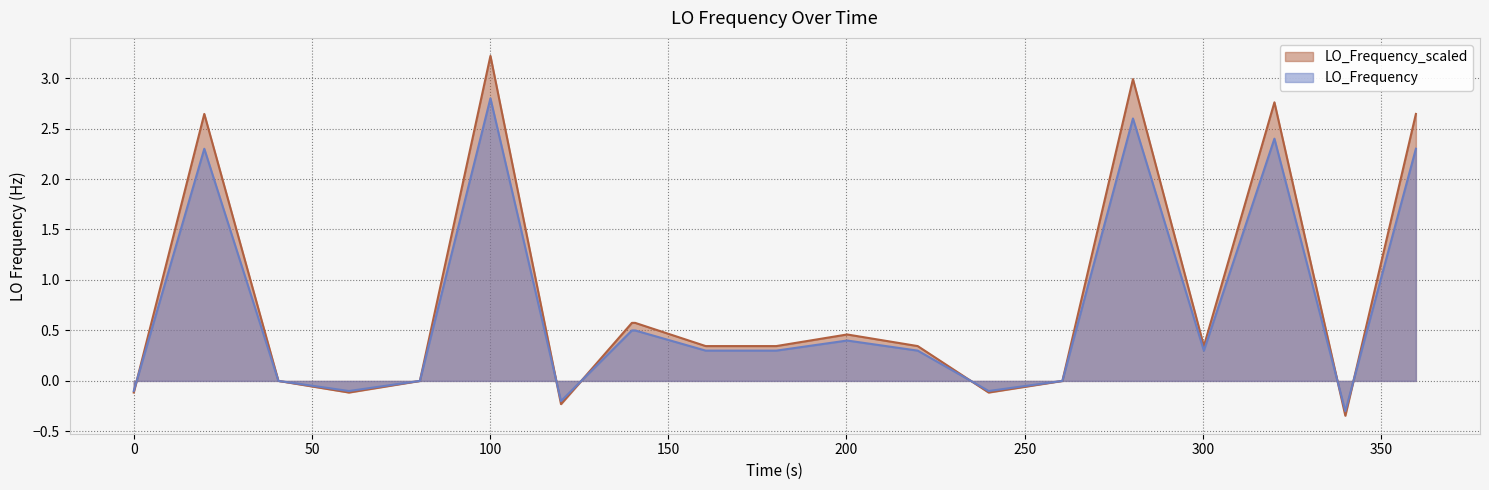

List the series in order of their peak value, lowest first.

LO_Frequency, LO_Frequency_scaled